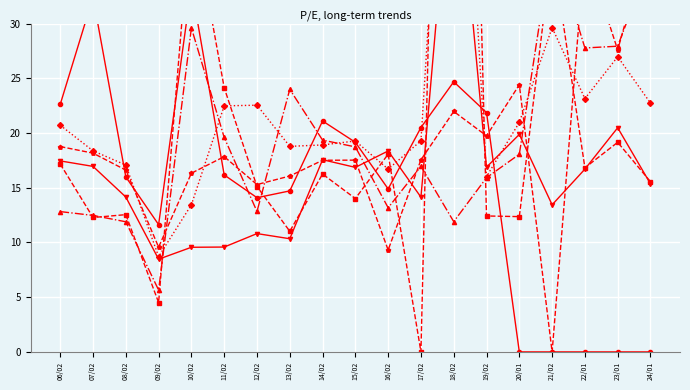

Between which two adjacent categories do Boeing Co. and Lockheed Martin Corp. first intersect?

15/02 and 16/02